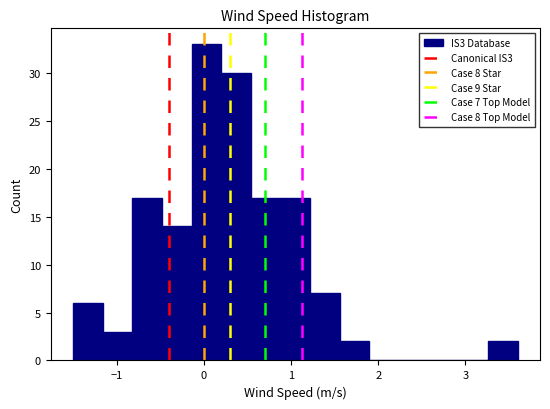

Around what value on the x-axis is the tallest bar? Give the approximate position of its centre, as read against the axis.

0.0